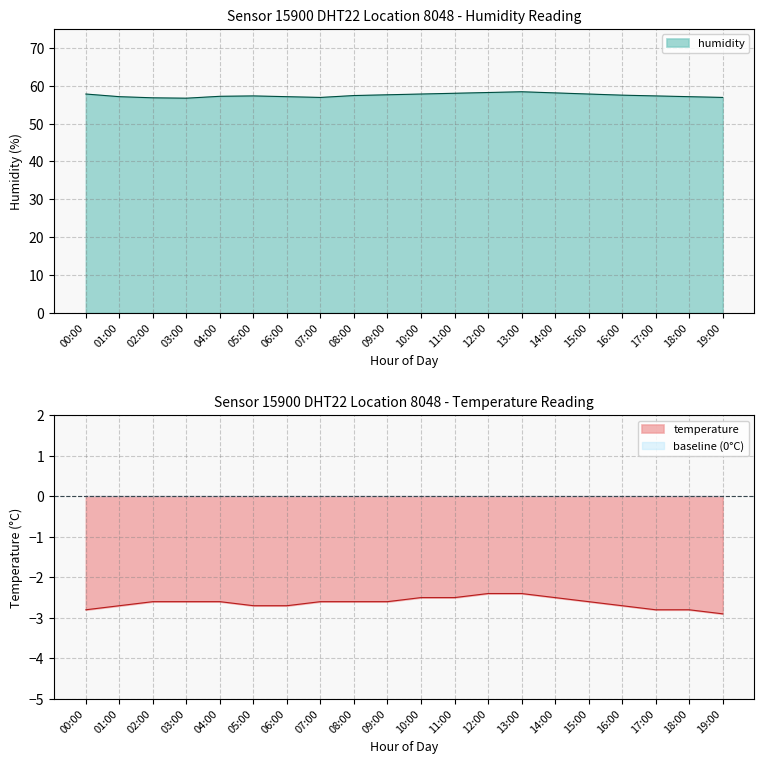

What is the difference between the second highest and minimum values in the temperature series?

0.5